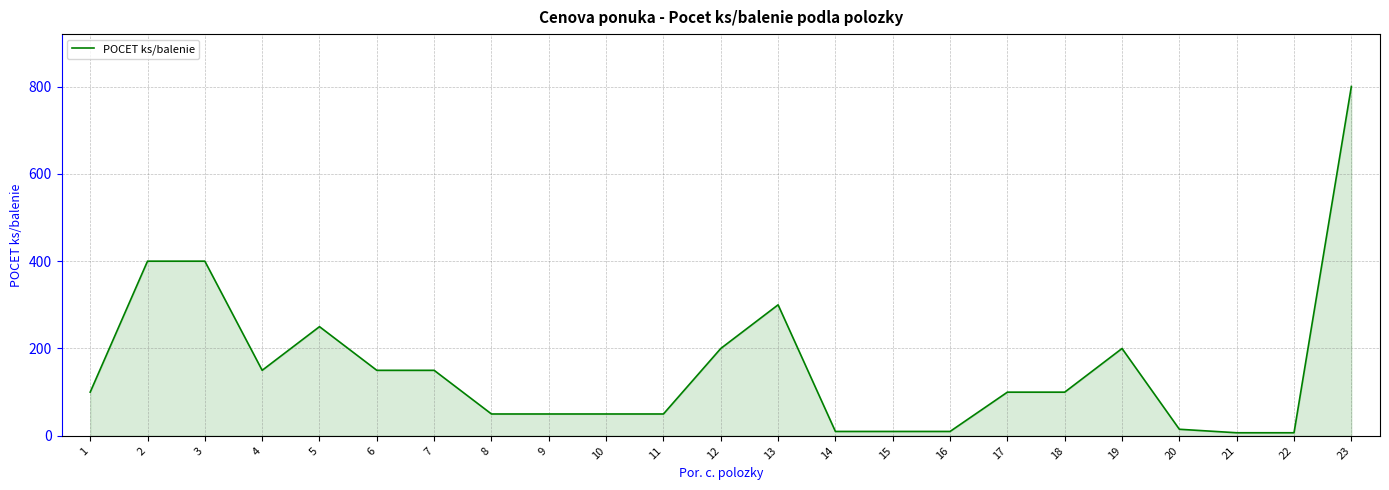

Which label corresponds to the largest value in the chart?

23